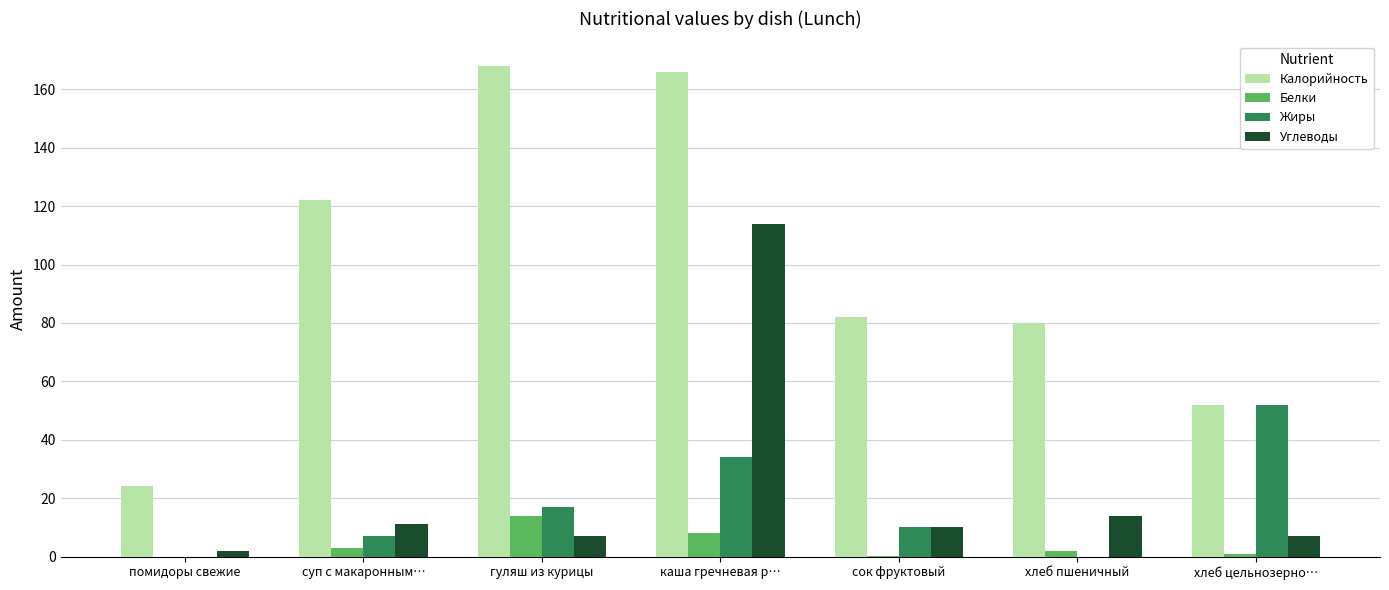

Are the bars horizontal?

No